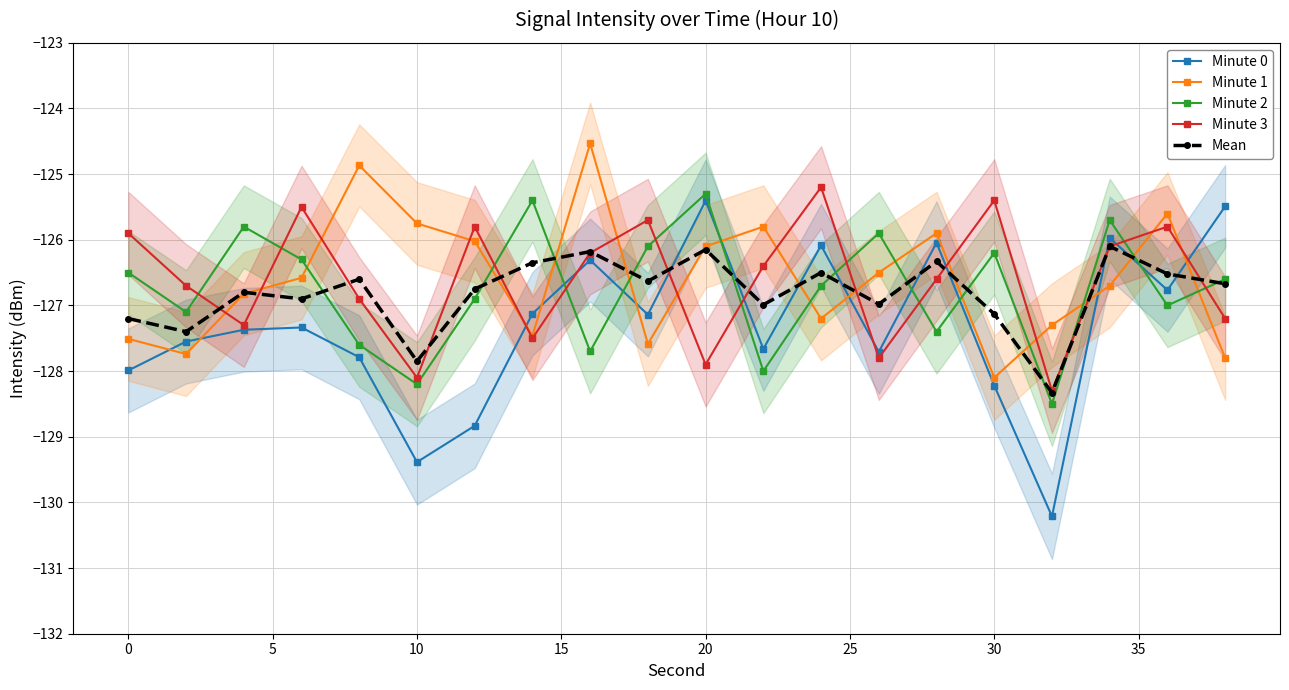

True or false: Minute 1 has more than 0 points higher than both neighbors.

True